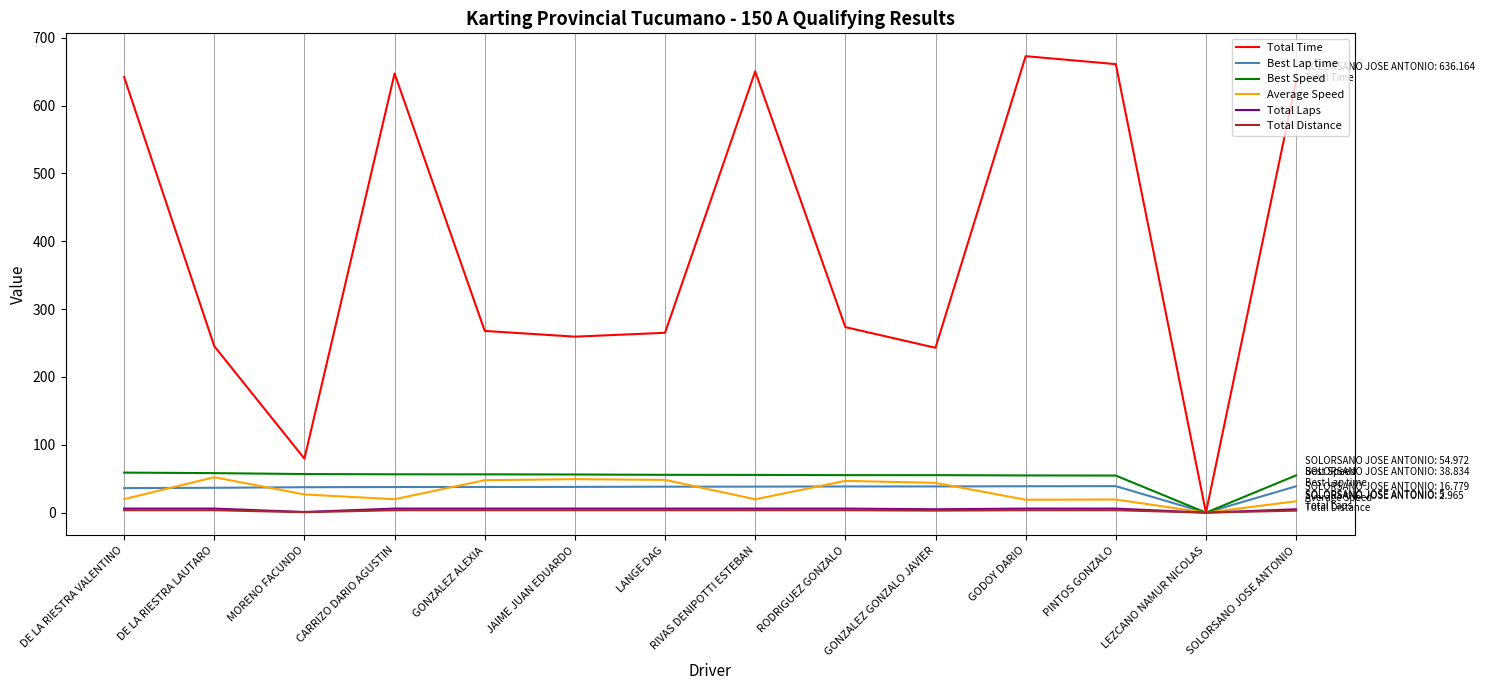

Which series has the largest range (max minus min)?

Total Time